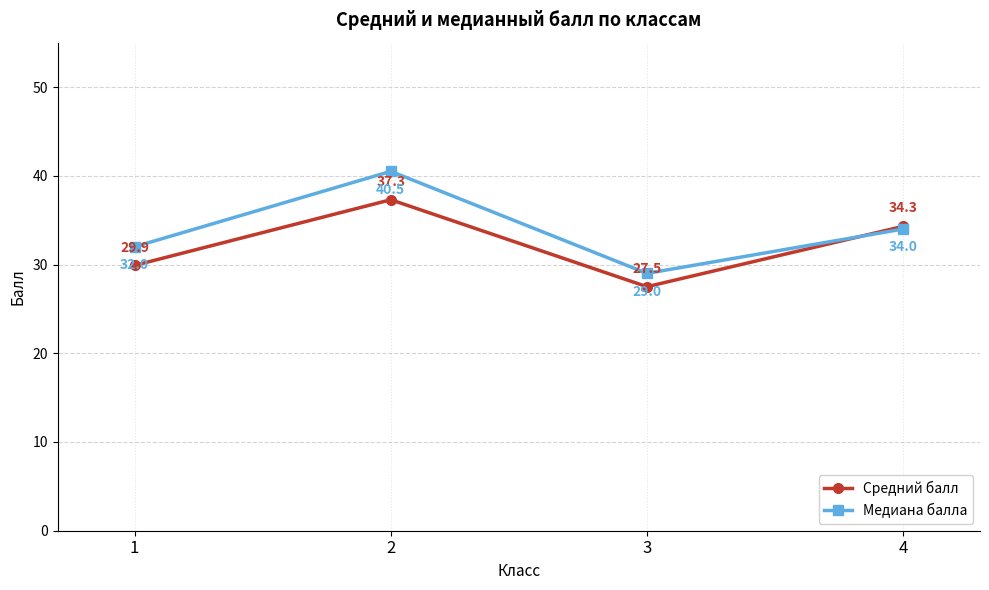

At which label does Средний балл first exceed 34?

2